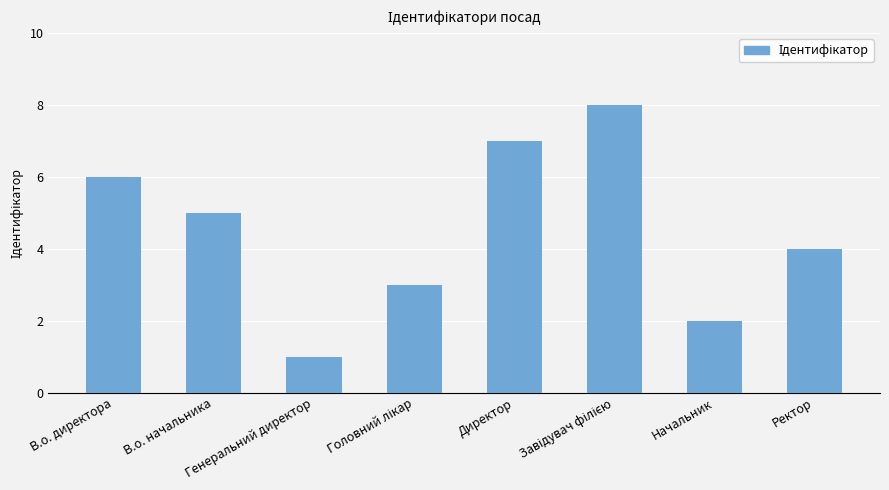

What is the maximum value shown in the chart?

8